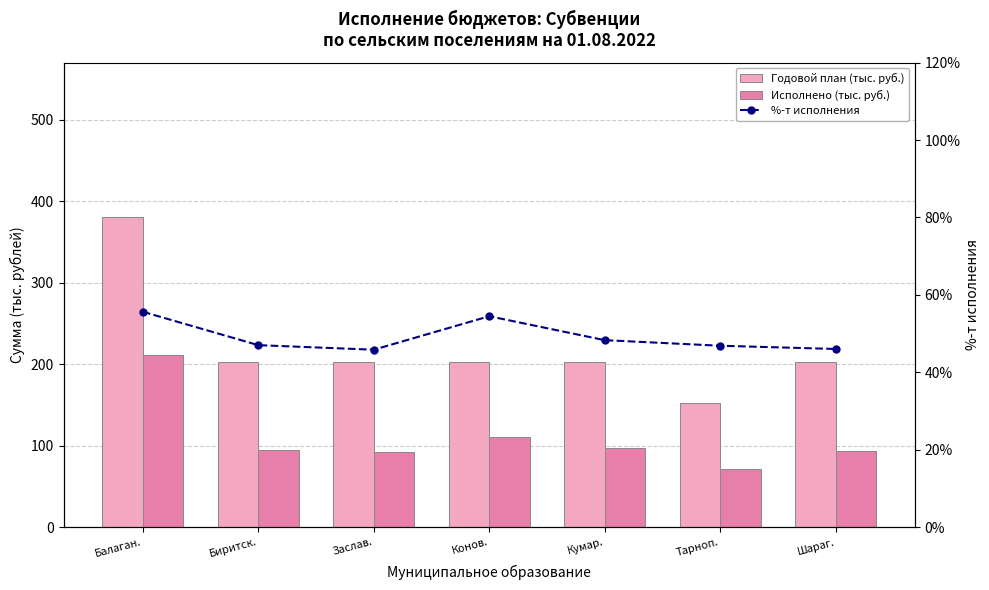

Which series has the widest spread of values?

Годовой план (тыс. руб.)